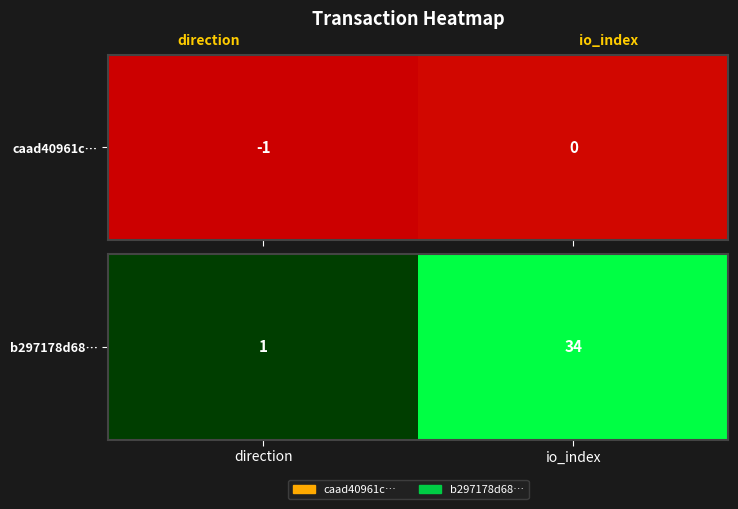

Reading left to right, extract all data points from this chart.

direction=1	io_index=34